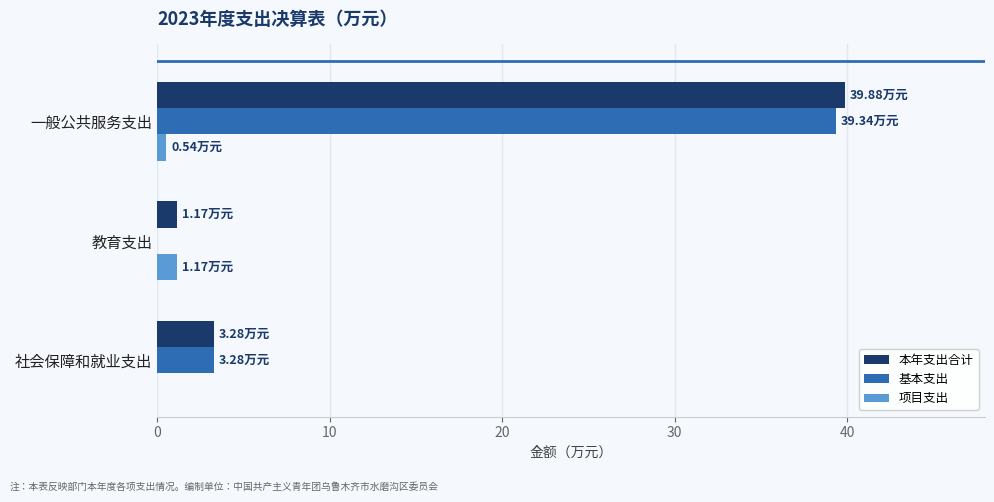

Which series has the largest total across all categories?

本年支出合计